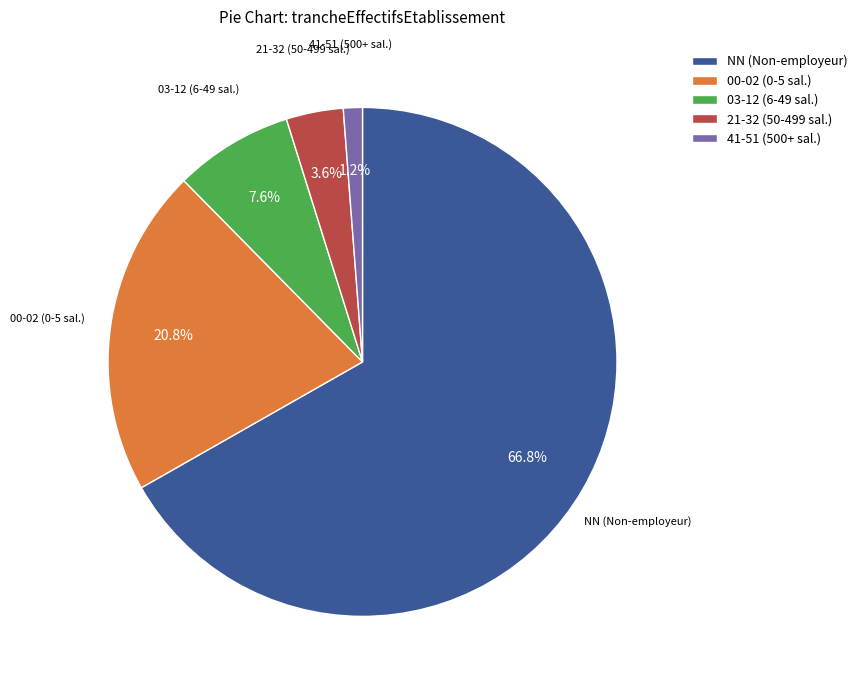

Which slice is the largest?

NN (Non-employeur)